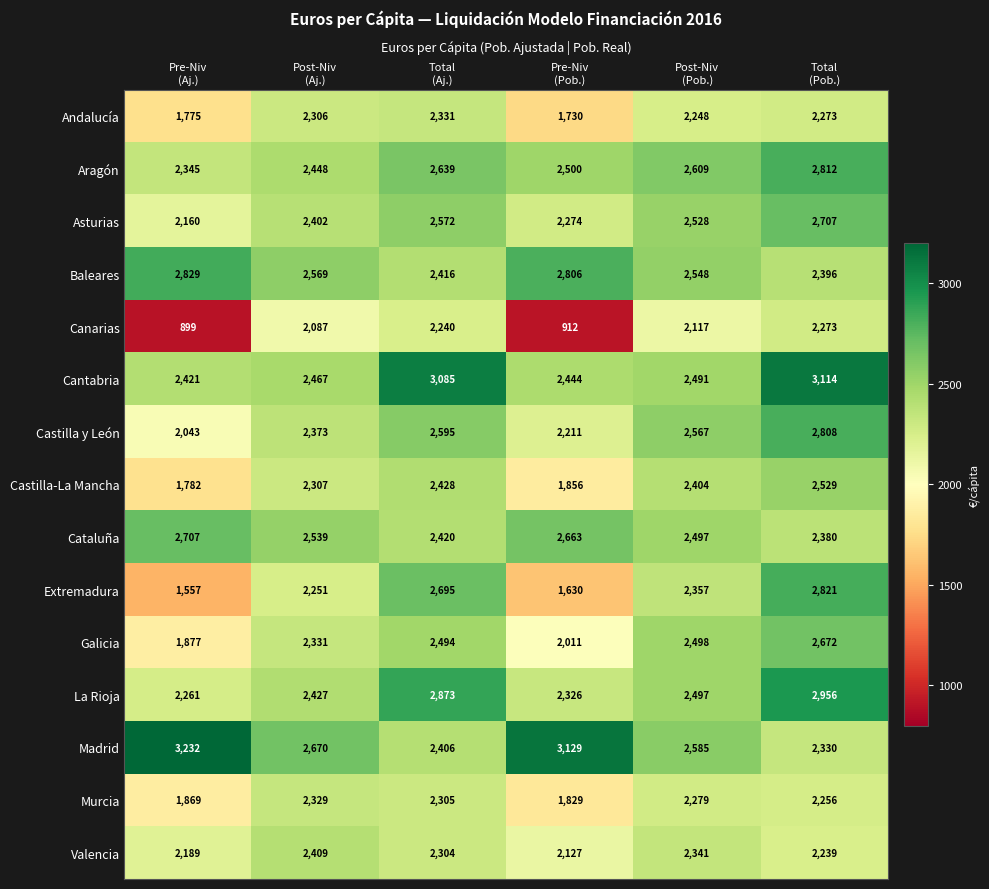

How many Cataluña values are between 2420 and 2663?

4